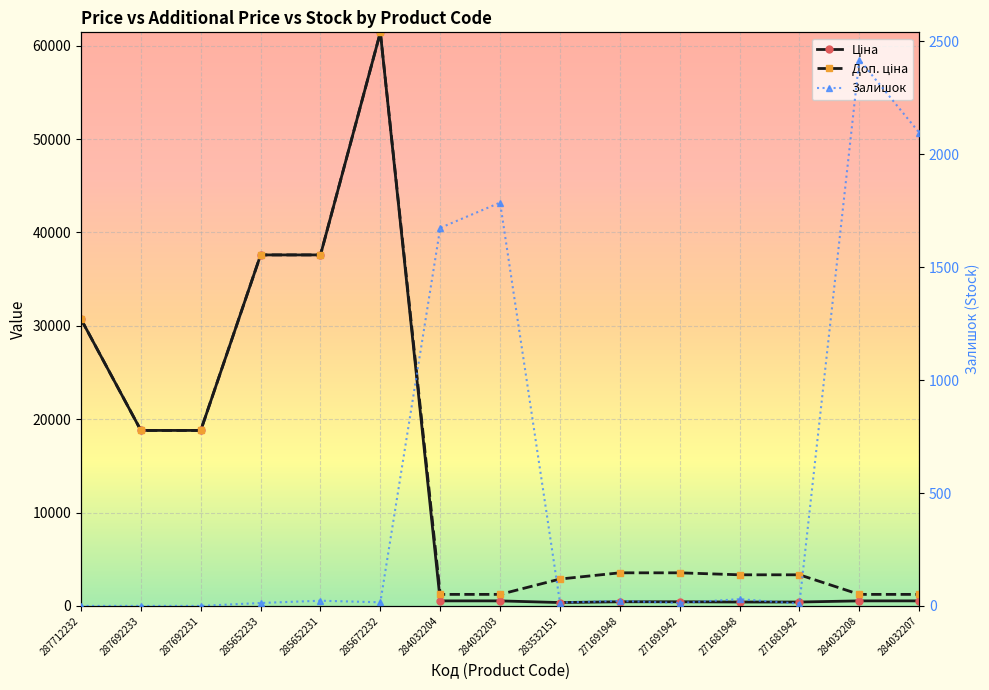

What is the sum of the Доп. ціна values at 284032207 and 283532151?

4114.2